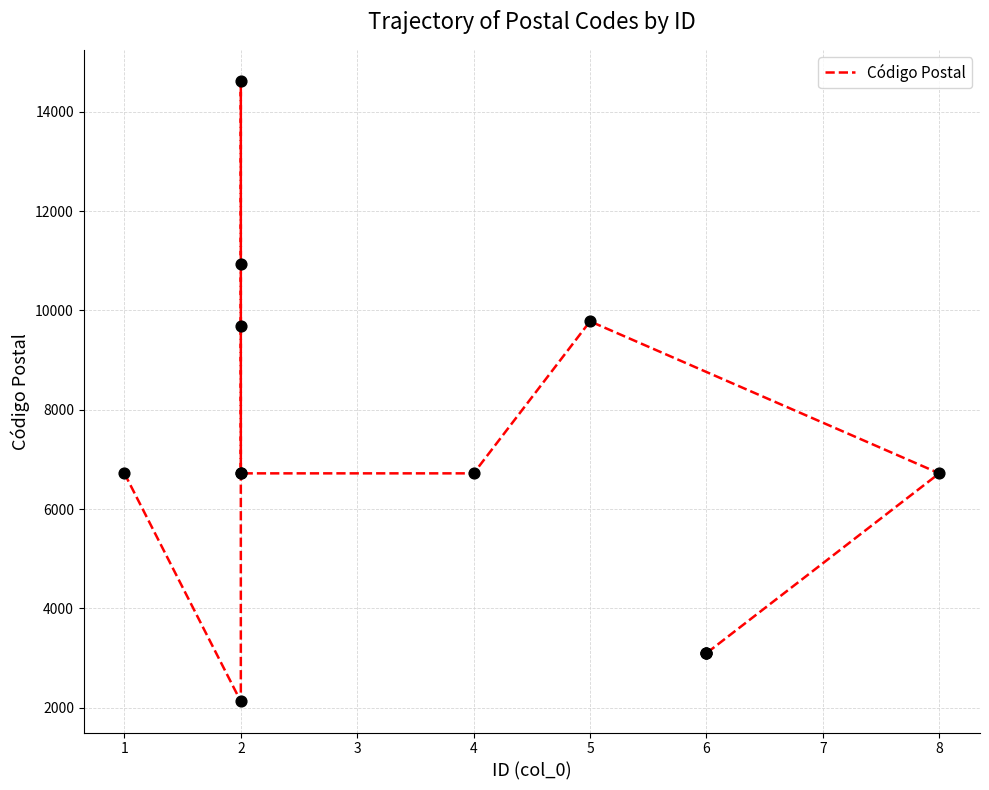

Between 5 and 2, which is larger?

2